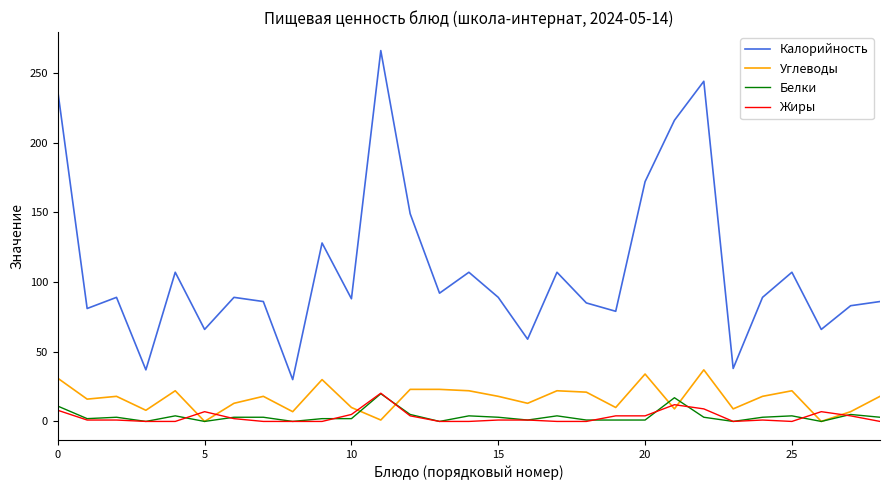

How many lines are shown in the chart?

4